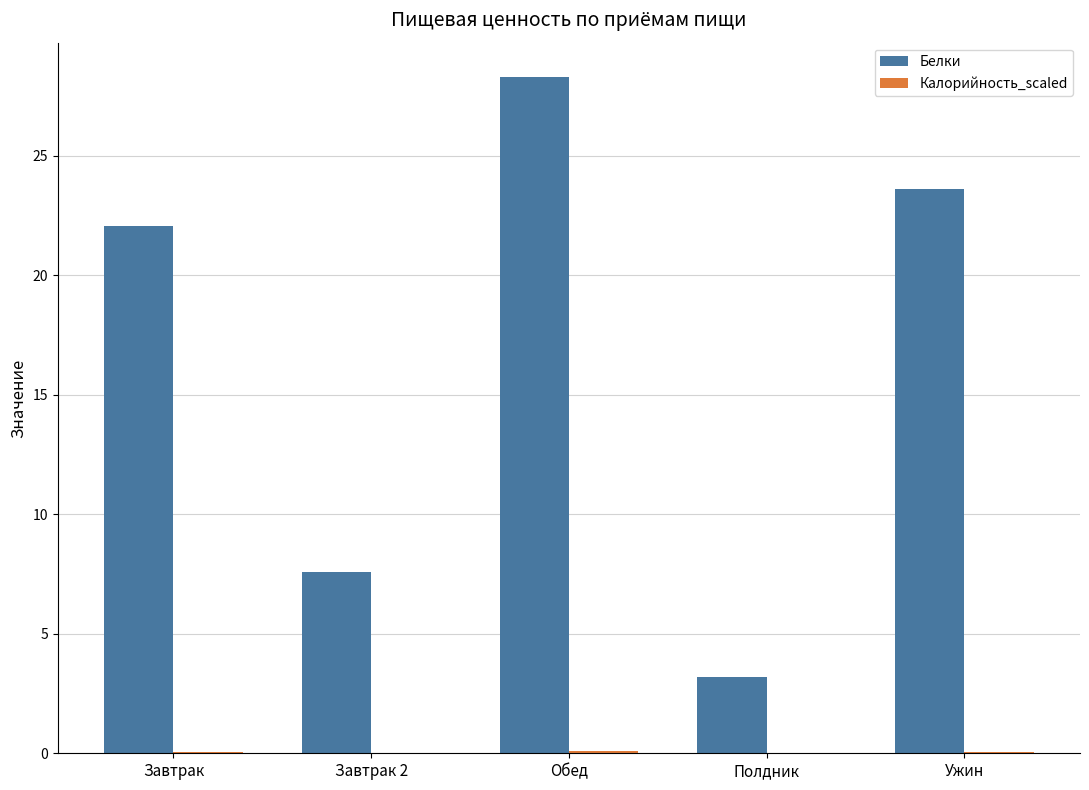

Between Завтрак 2 and Полдник, which series saw the biggest shift?

Белки